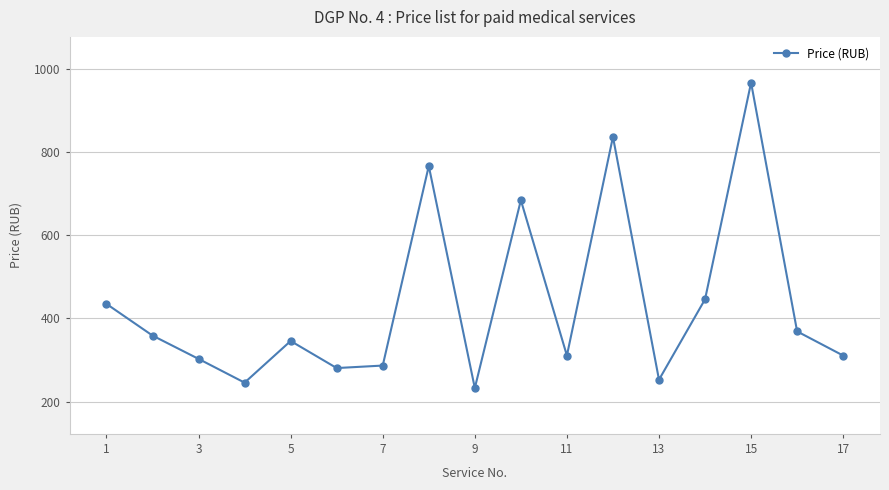

What is the average value?

437